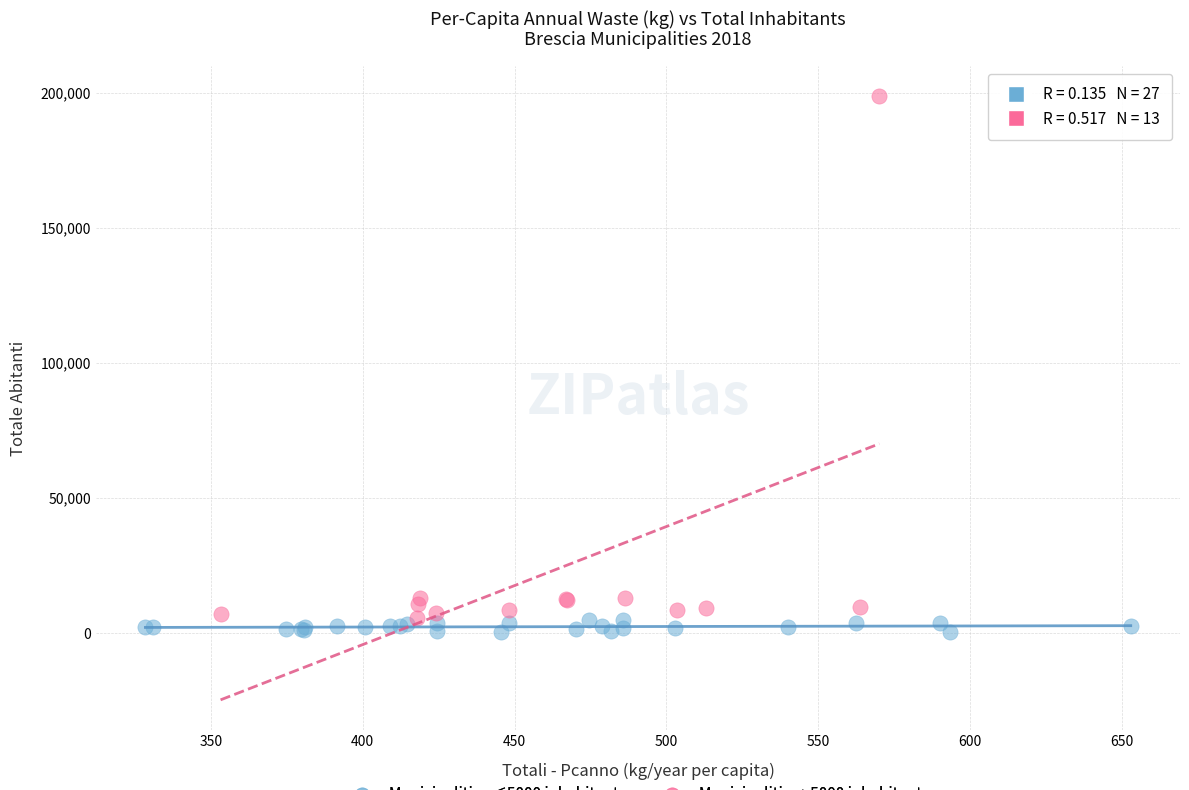

Which series contains the highest Y value?

Municipalities >5000 inhabitants